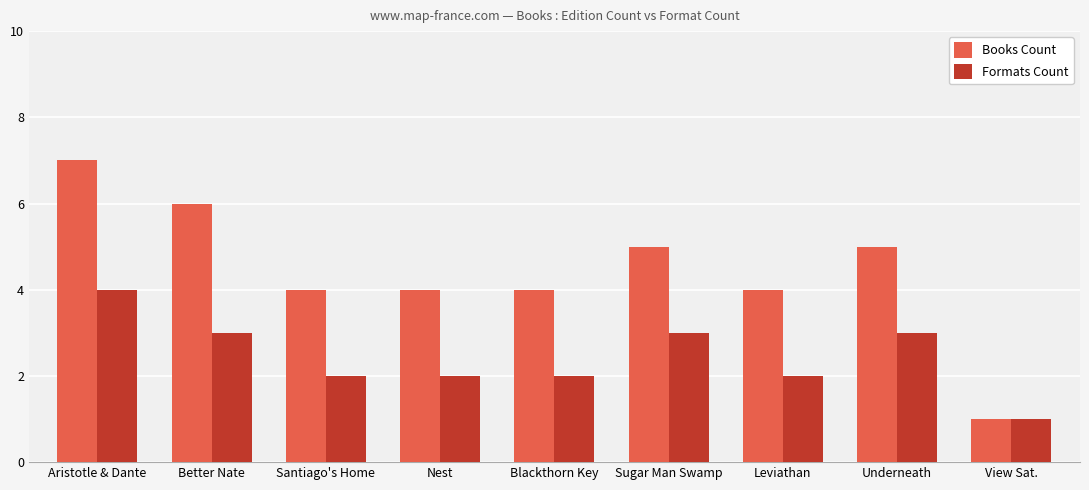

What is the difference between the second highest and second lowest values in the Formats Count series?

1